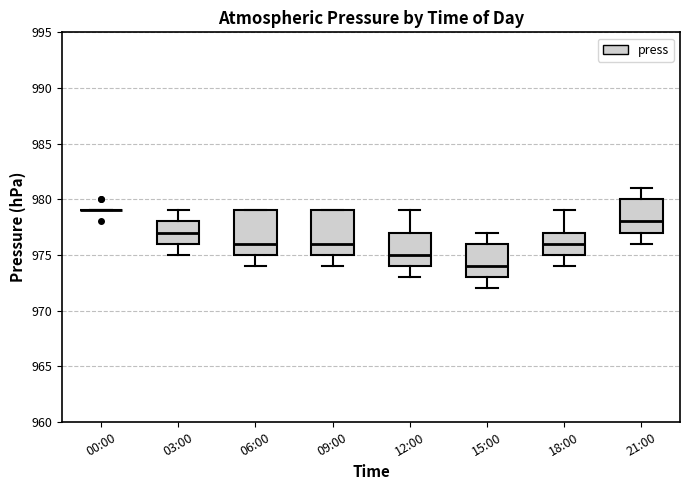

Reading left to right, transcribe this box plot: for each box, give where its median line is, the range the box spans, and where its two whiskers end, as read against the y-axis. The values are not printed on the chart, so give them approximately, as read against the axis.

00:00: box collapsed to a line at 979, whiskers 979 to 979
03:00: median 977, box 976 to 978, whiskers 975 to 979
06:00: median 976, box 975 to 979, whiskers 974 to 979
09:00: median 976, box 975 to 979, whiskers 974 to 979
12:00: median 975, box 974 to 977, whiskers 973 to 979
15:00: median 974, box 973 to 976, whiskers 972 to 977
18:00: median 976, box 975 to 977, whiskers 974 to 979
21:00: median 978, box 977 to 980, whiskers 976 to 981